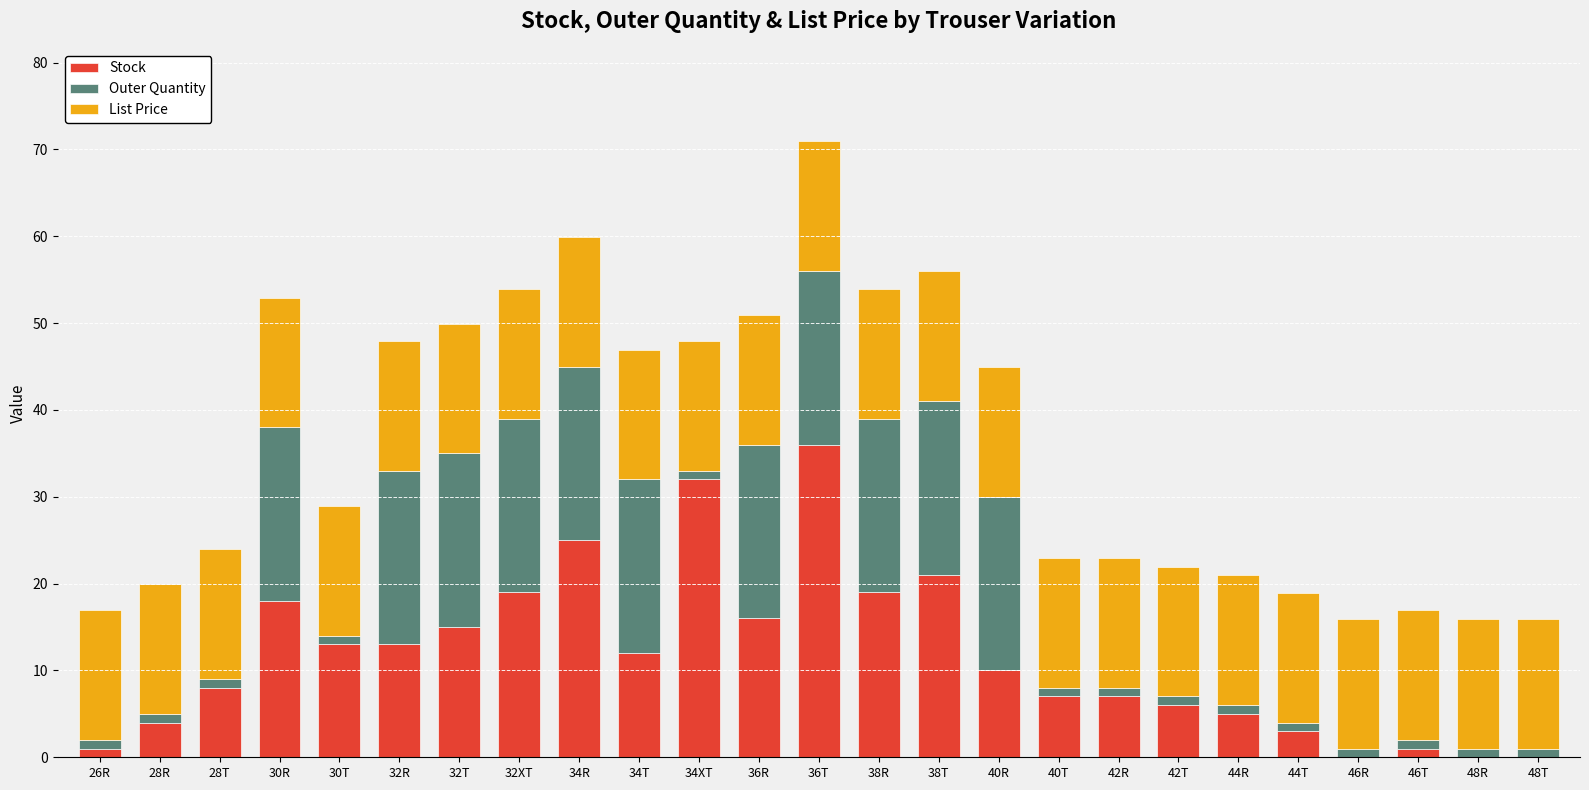

What are all the series names shown in the legend?

Stock, Outer Quantity, List Price